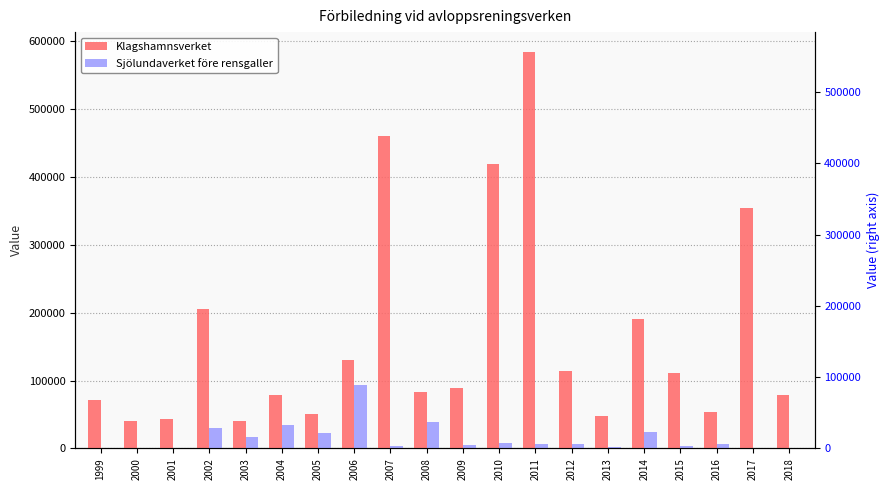

What is the difference between the maximum and second lowest values in the Sjölundaverket före rensgaller series?

93000